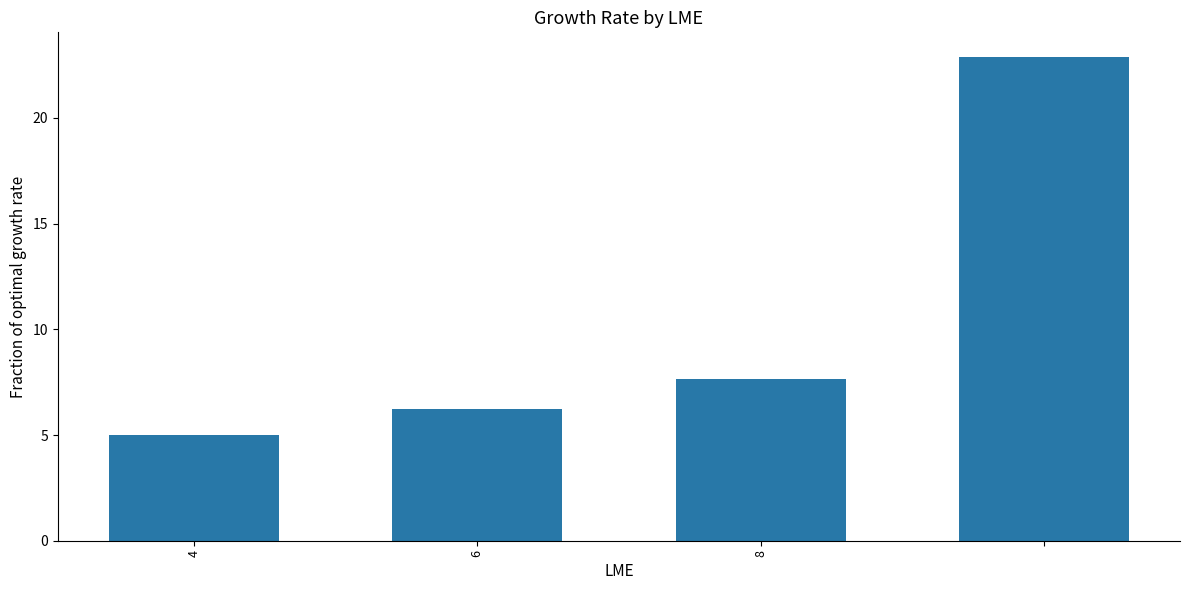

What is the difference between the maximum and minimum values?

17.9